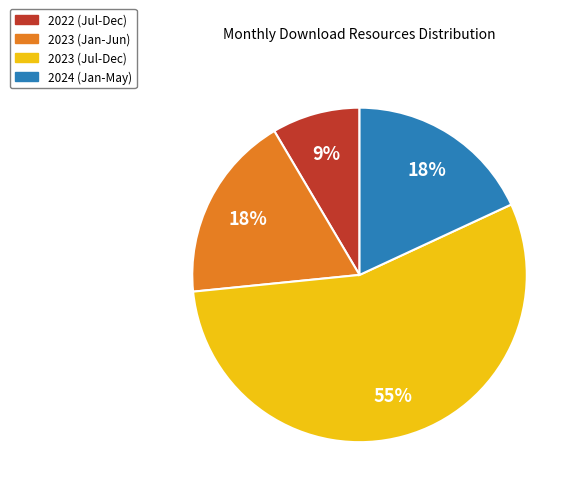

Is the sum of 2024 (Jan-May) and 2022 (Jul-Dec) greater than half?

No